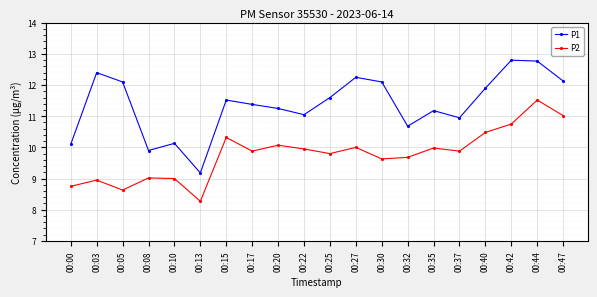

Is this an area chart (filled region under the line)?

No